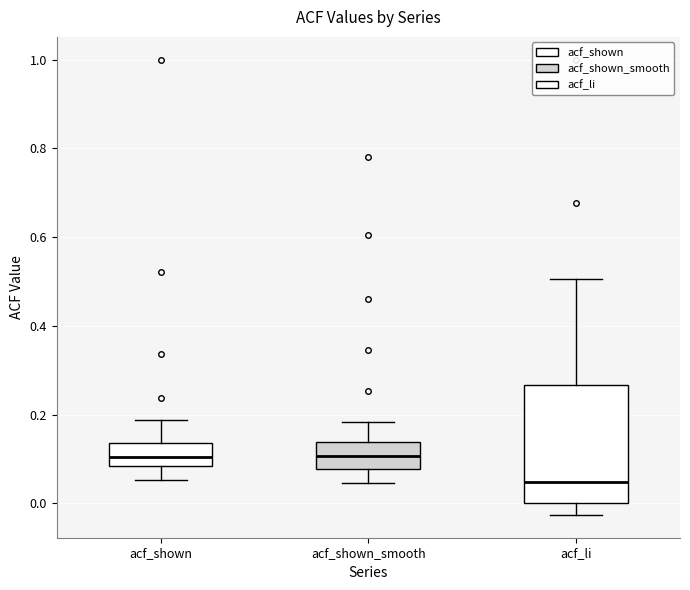

Reading left to right, read every box against the y-axis: the position of its median line, the range the box covers, and the ends of its whiskers. The values are not printed on the chart, so give them approximately, as read against the axis.

acf_shown: median 0.10, box 0.08 to 0.14, whiskers 0.06 to 0.18
acf_shown_smooth: median 0.10, box 0.08 to 0.14, whiskers 0.04 to 0.18
acf_li: median 0.04, box 0.00 to 0.26, whiskers -0.02 to 0.50